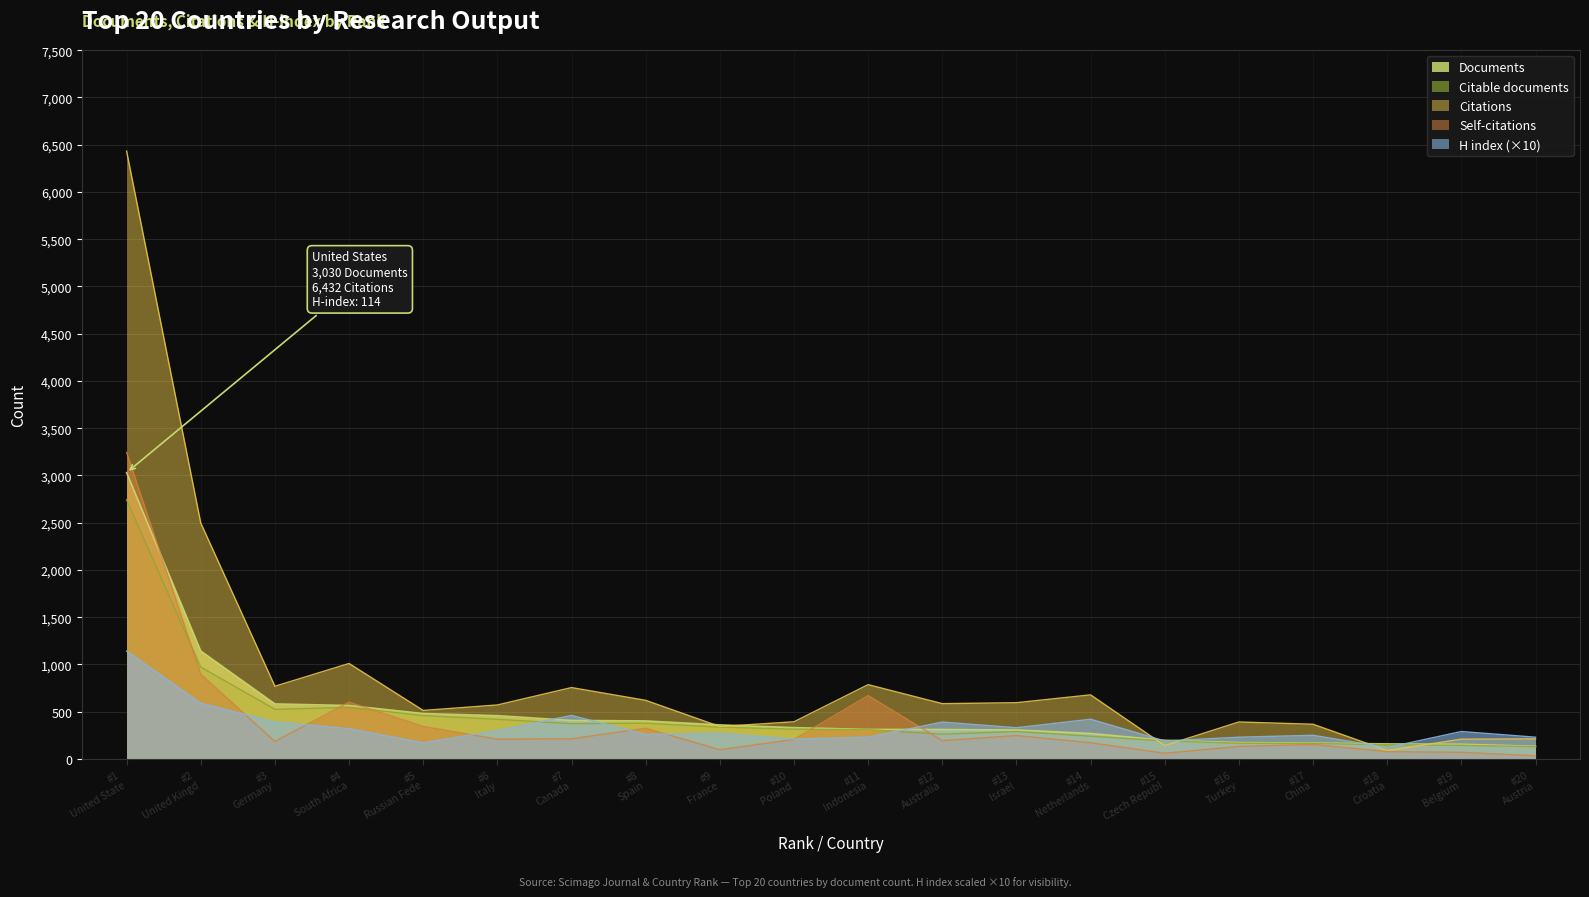

Which series has the largest total across all categories?

Citations